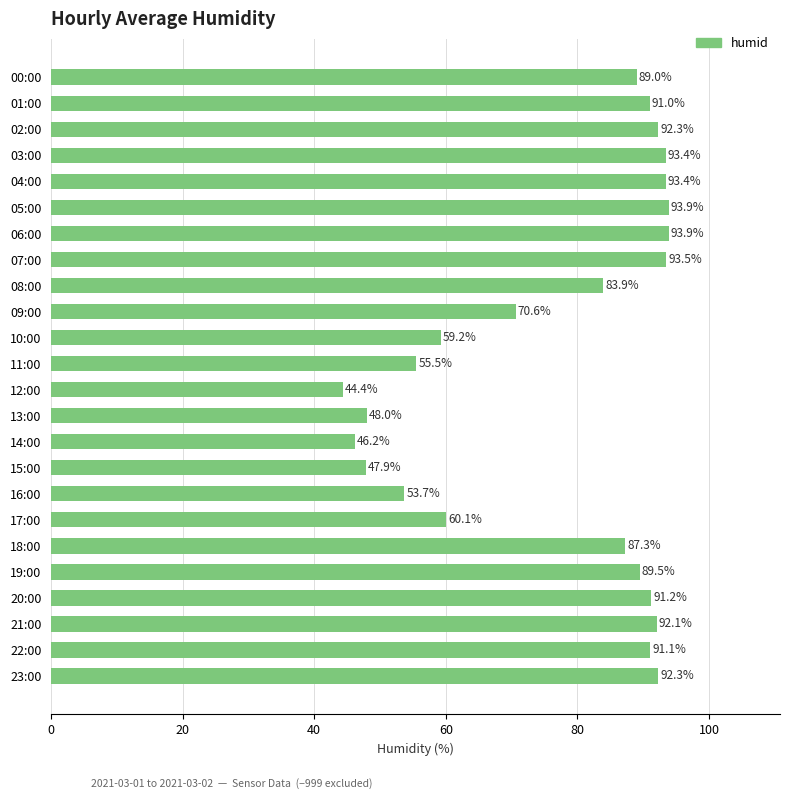

True or false: the data shows 44.4 at 12:00.

True